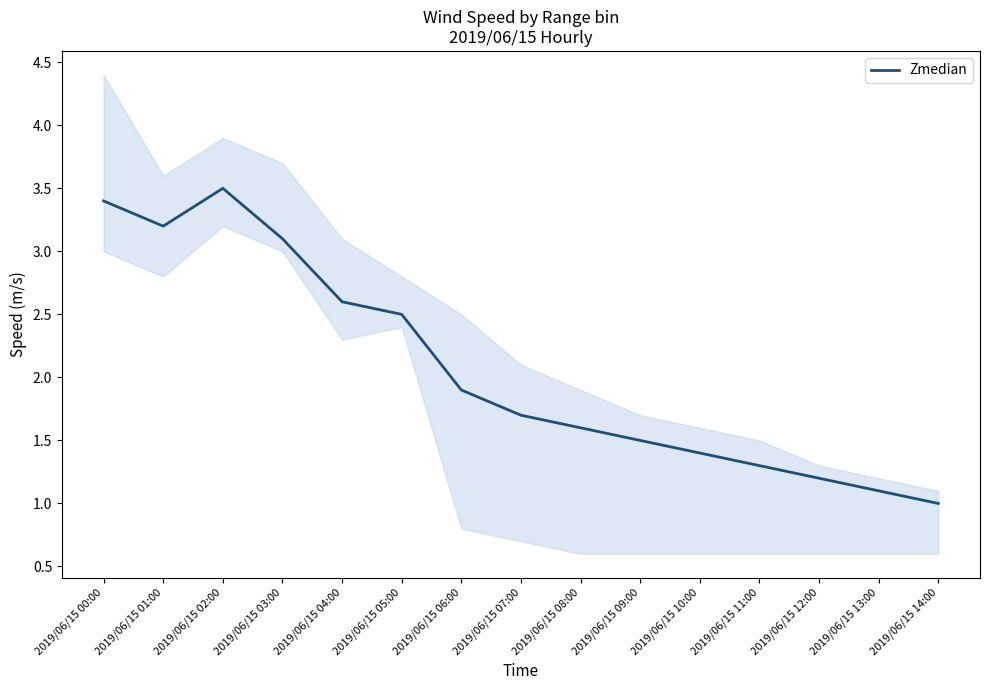

Reading left to right, what are all the values shown in this chart?

2019/06/15 00:00=3.4	2019/06/15 01:00=3.2	2019/06/15 02:00=3.5	2019/06/15 03:00=3.1	2019/06/15 04:00=2.6	2019/06/15 05:00=2.5	2019/06/15 06:00=1.9	2019/06/15 07:00=1.7	2019/06/15 08:00=1.6	2019/06/15 09:00=1.5	2019/06/15 10:00=1.4	2019/06/15 11:00=1.3	2019/06/15 12:00=1.2	2019/06/15 13:00=1.1	2019/06/15 14:00=1.0